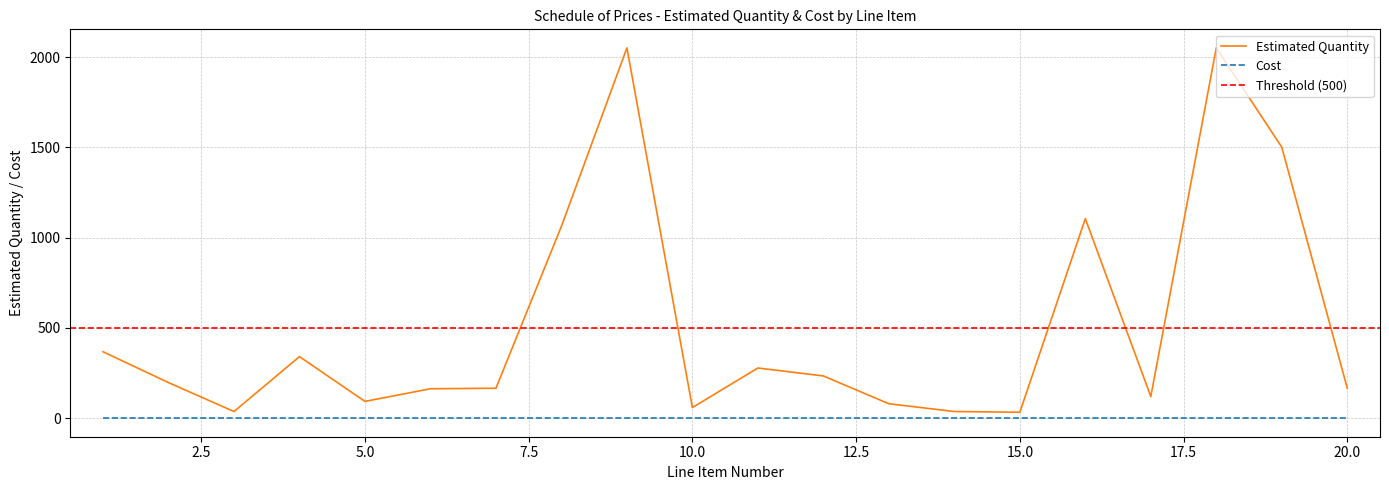

What is the change in value from 10 to 12?

+175